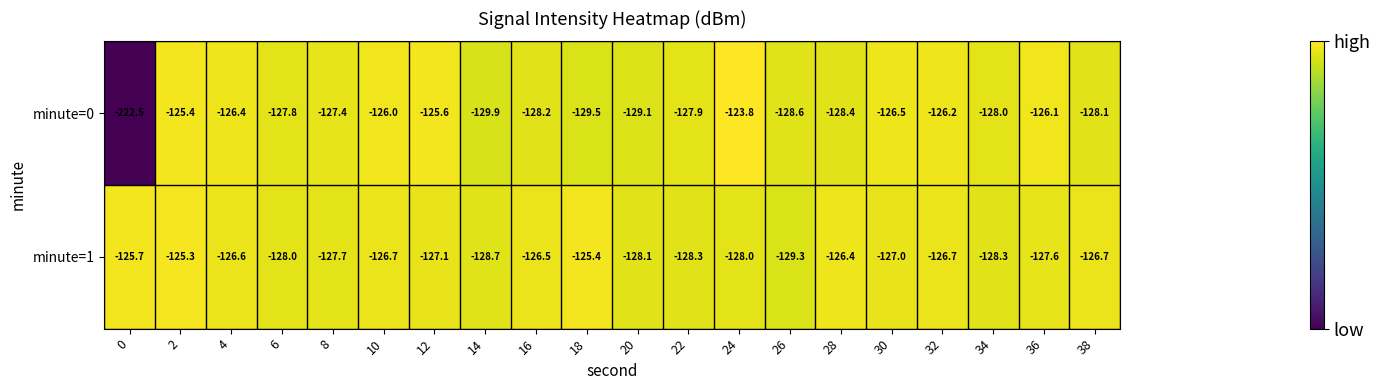

What is the difference between the second highest and minimum values in the minute=1 series?

3.9